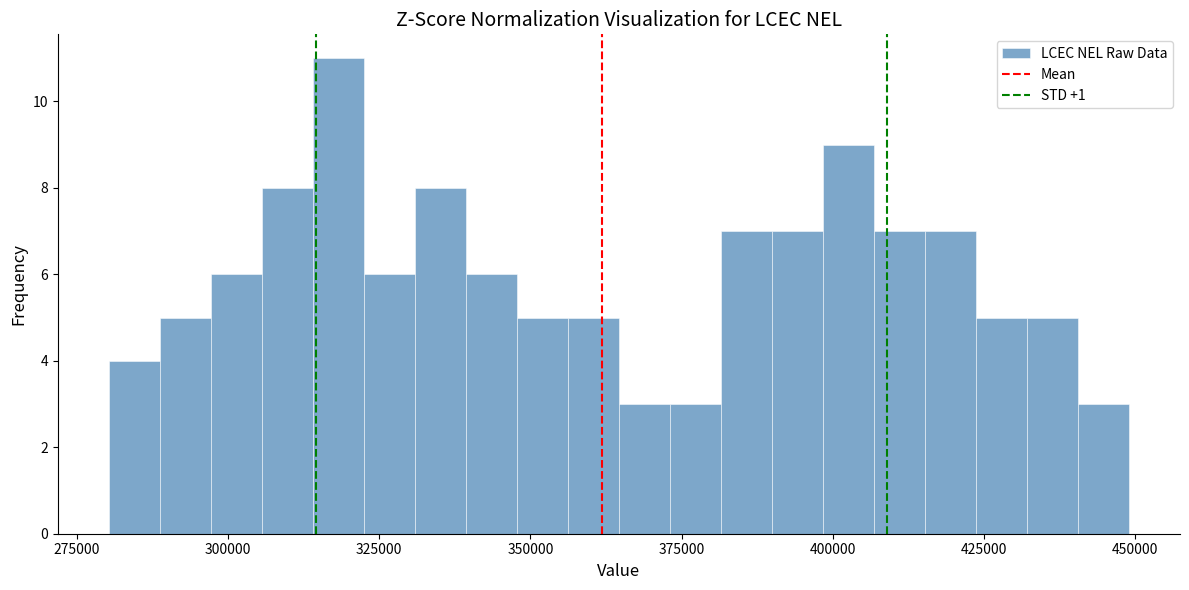

Around what value on the x-axis is the tallest bar? Give the approximate position of its centre, as read against the axis.

320000